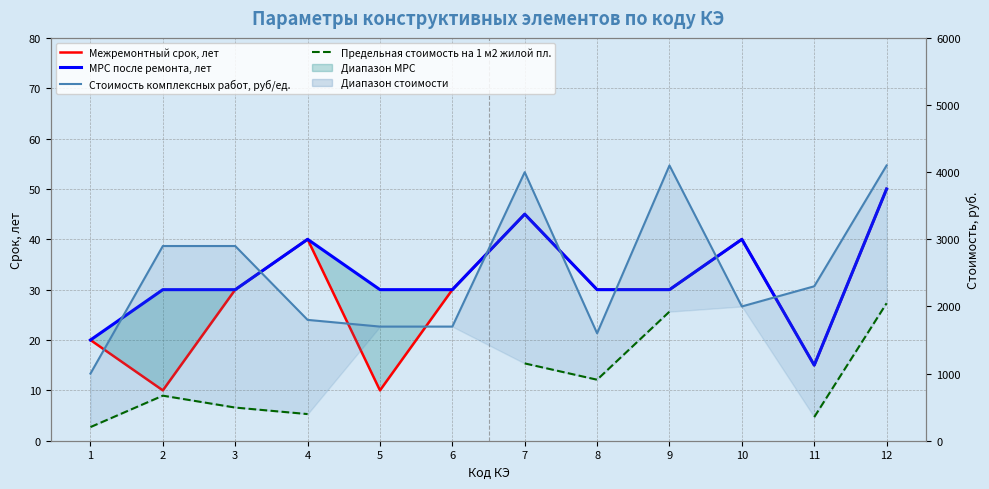

How many interior local valleys does the Стоимость комплексных работ, руб/ед. series have?

2